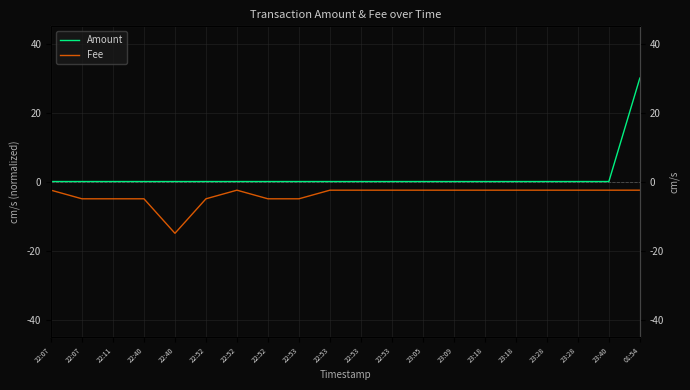

True or false: Amount and Fee intersect in this chart.

False